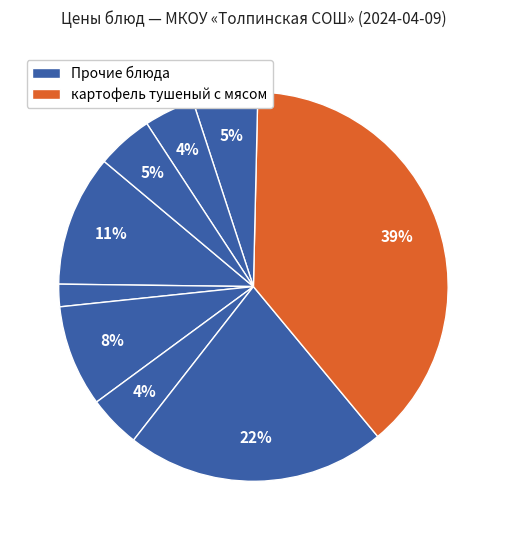

Rank the categories by value from lowest to highest.

чай, хлеб ржаной, салат Витаминный, компот из сухофруктов, батон пшеничный, пряник, суп молочный с мак изделиями, рассольник со сметаной на курином бульоне, картофель тушеный с мясом